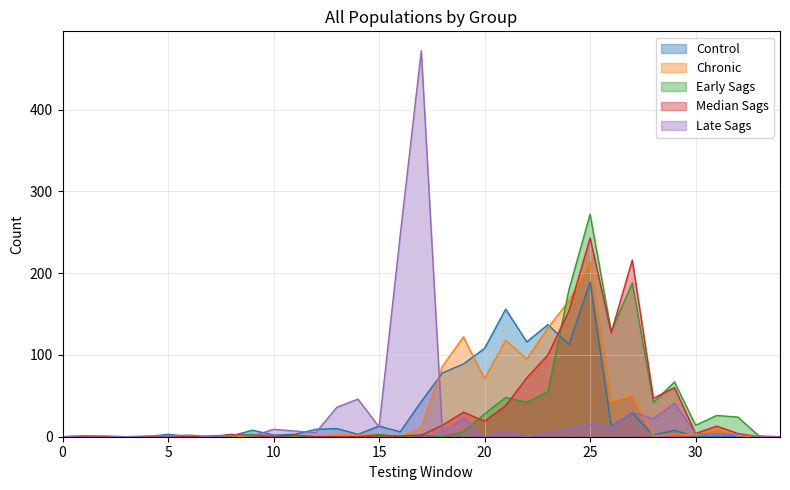

Rank the series by their maximum value, from lowest to highest.

Control, Chronic, Median Sags, Early Sags, Late Sags